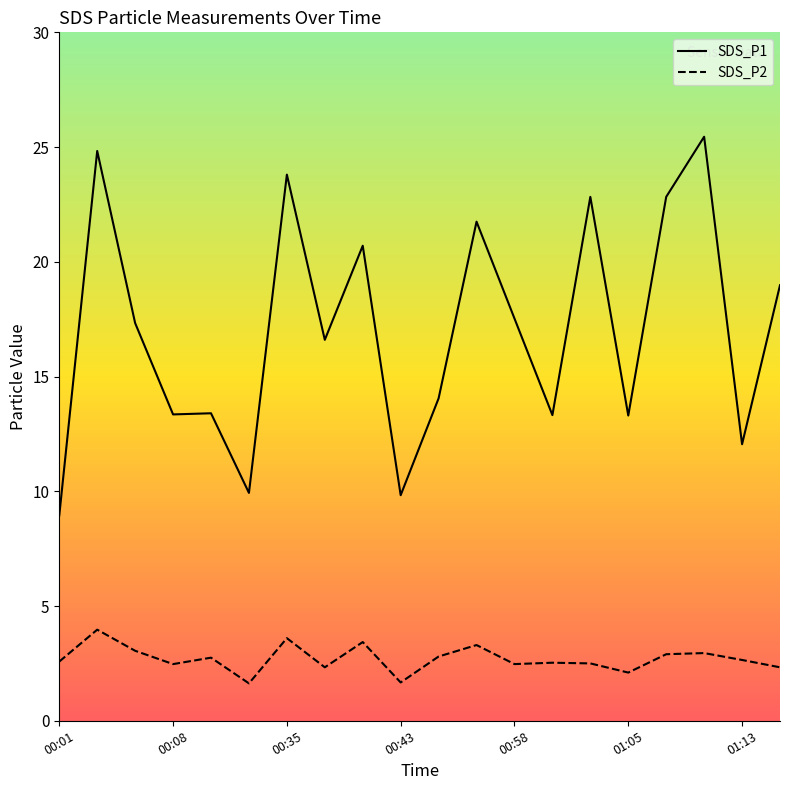

What is the label of the 16th point from the left?

01:05